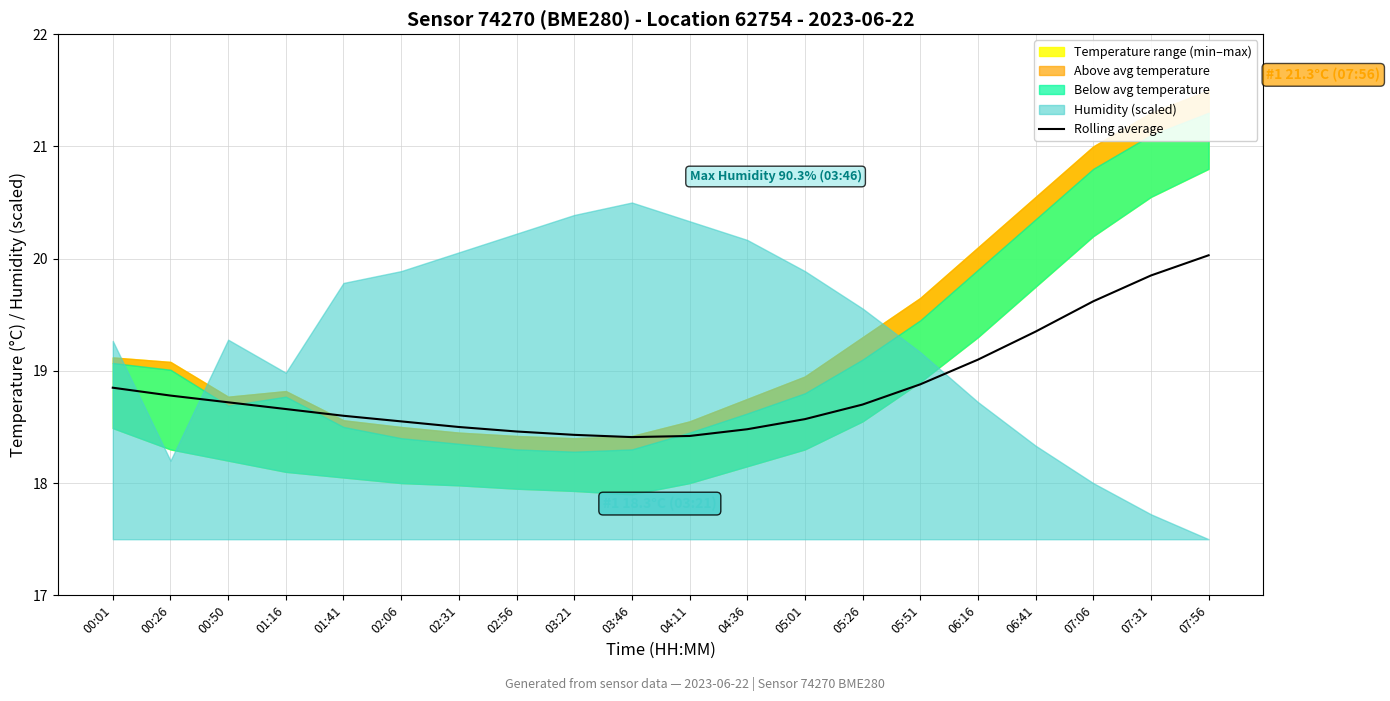

How many lines are shown in the chart?

1